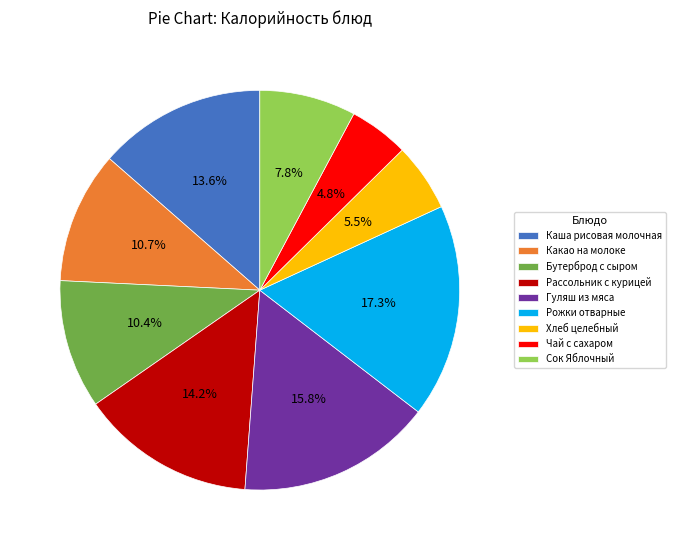

Is it true that Бутерброд с сыром is 10% of the pie?

True